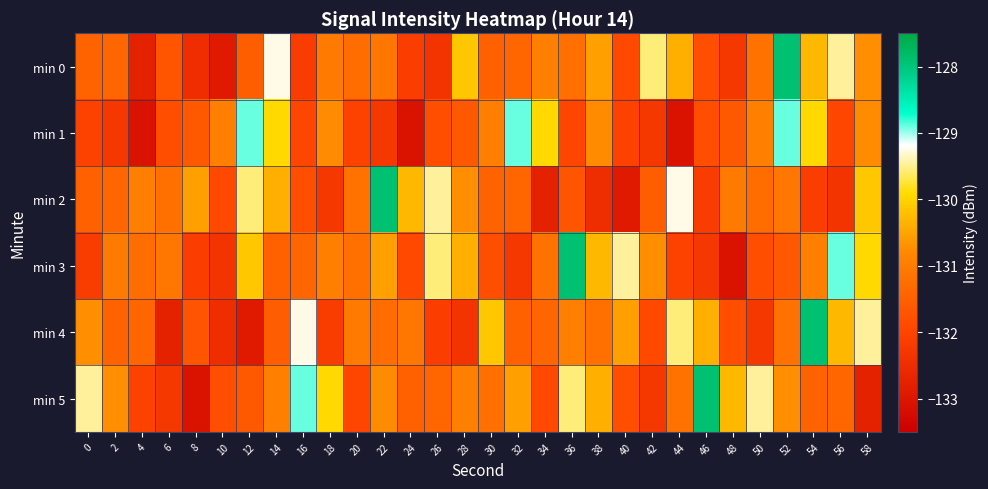

Which label corresponds to the largest value in the chart?

52